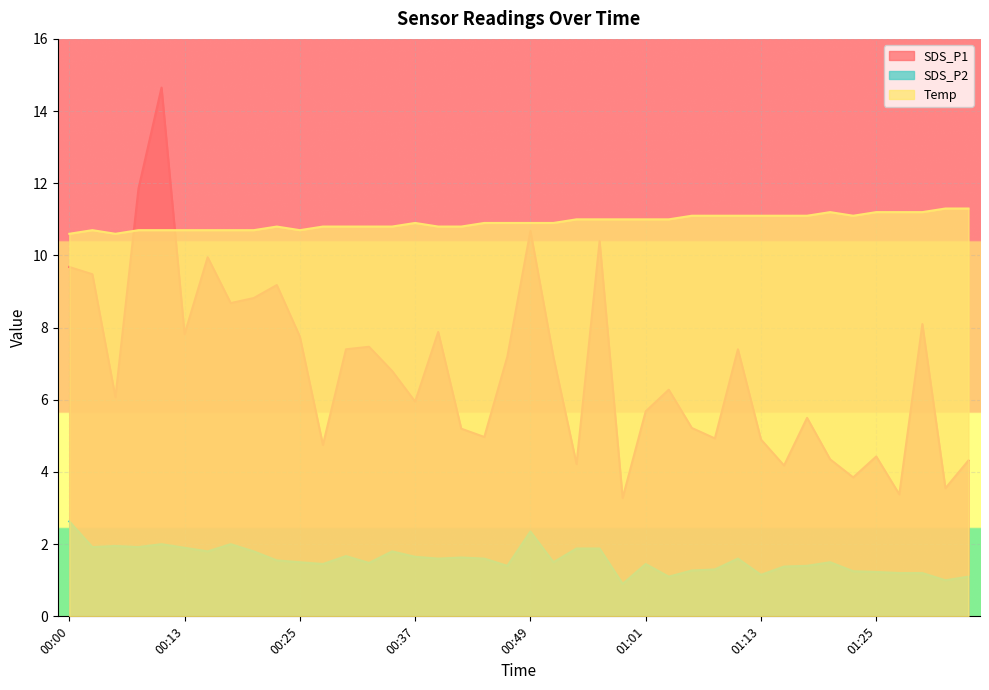

What position from the left is 00:49?

21